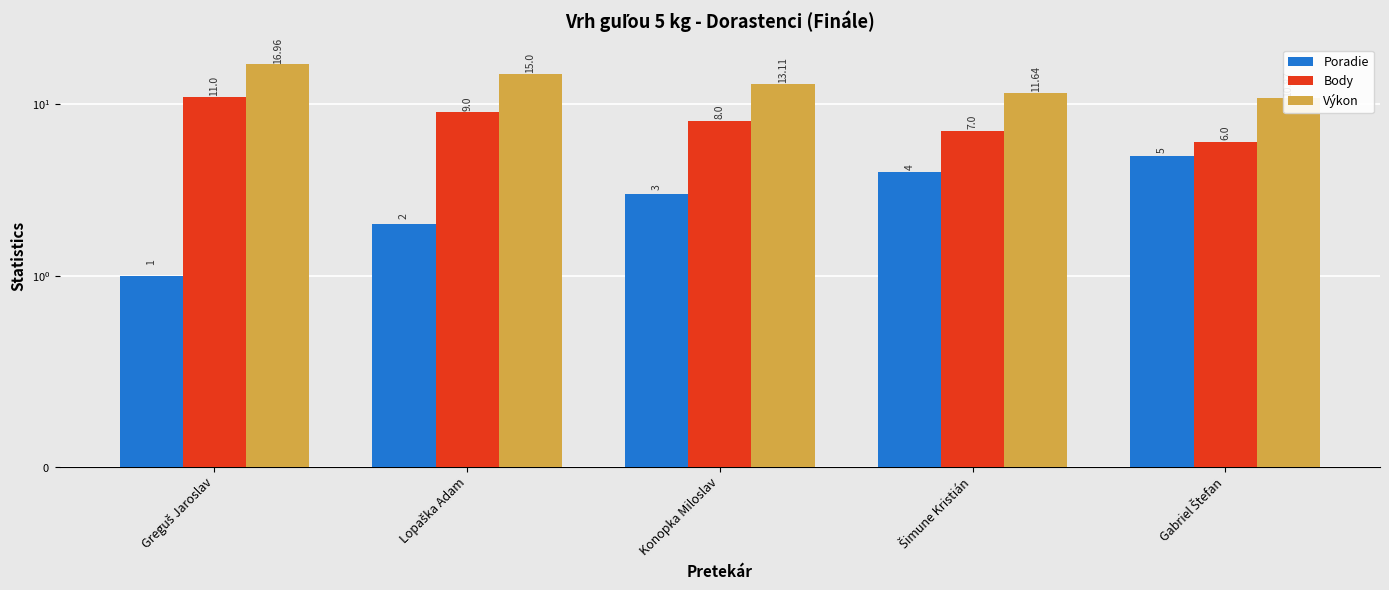

Rank the series by their average value, from highest to lowest.

Výkon, Body, Poradie